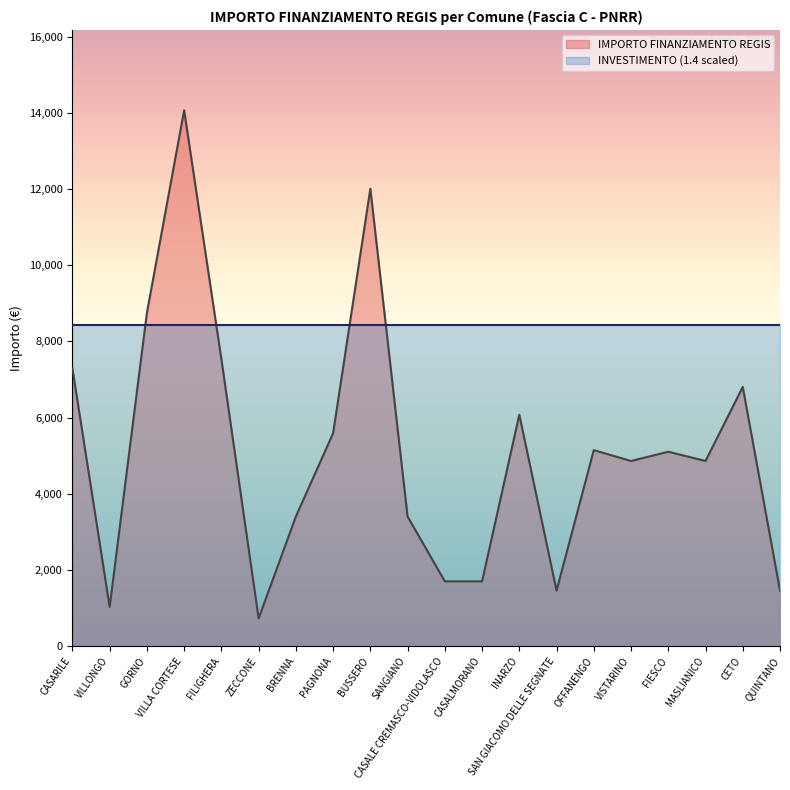

List the labels in order of value, smallest first.

ZECCONE, VILLONGO, SAN GIACOMO DELLE SEGNATE, QUINTANO, CASALE CREMASCO-VIDOLASCO, CASALMORANO, BRENNA, SANGIANO, VISTARINO, MASLIANICO, FIESCO, OFFANENGO, PAGNONA, INARZO, CETO, CASARILE, FILIGHERA, GORNO, BUSSERO, VILLA CORTESE